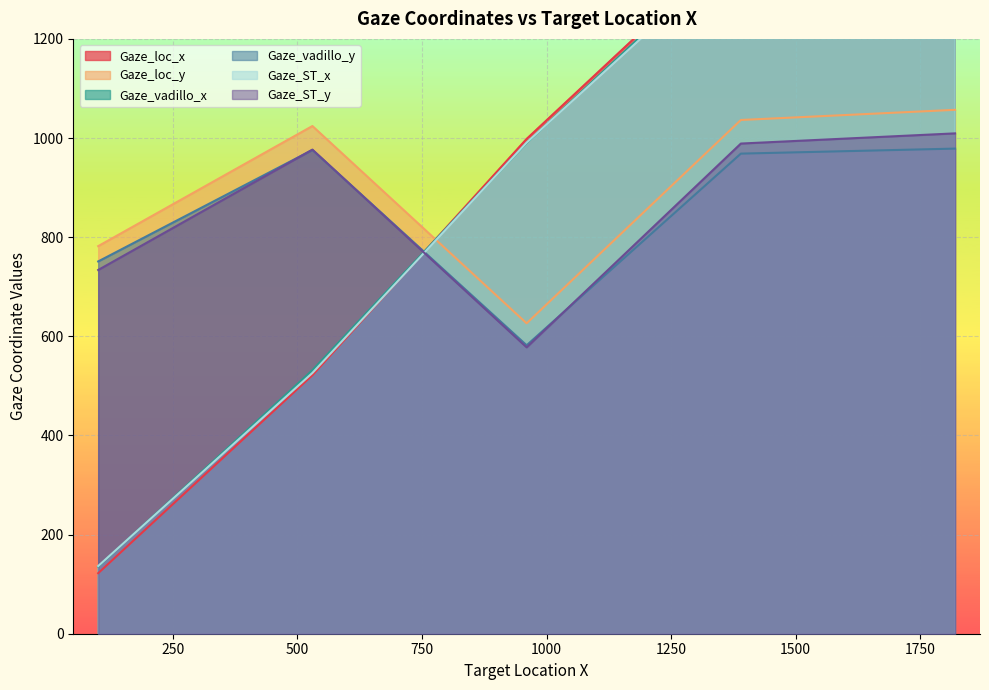

What is the total value across all series at 1390?

7174.3